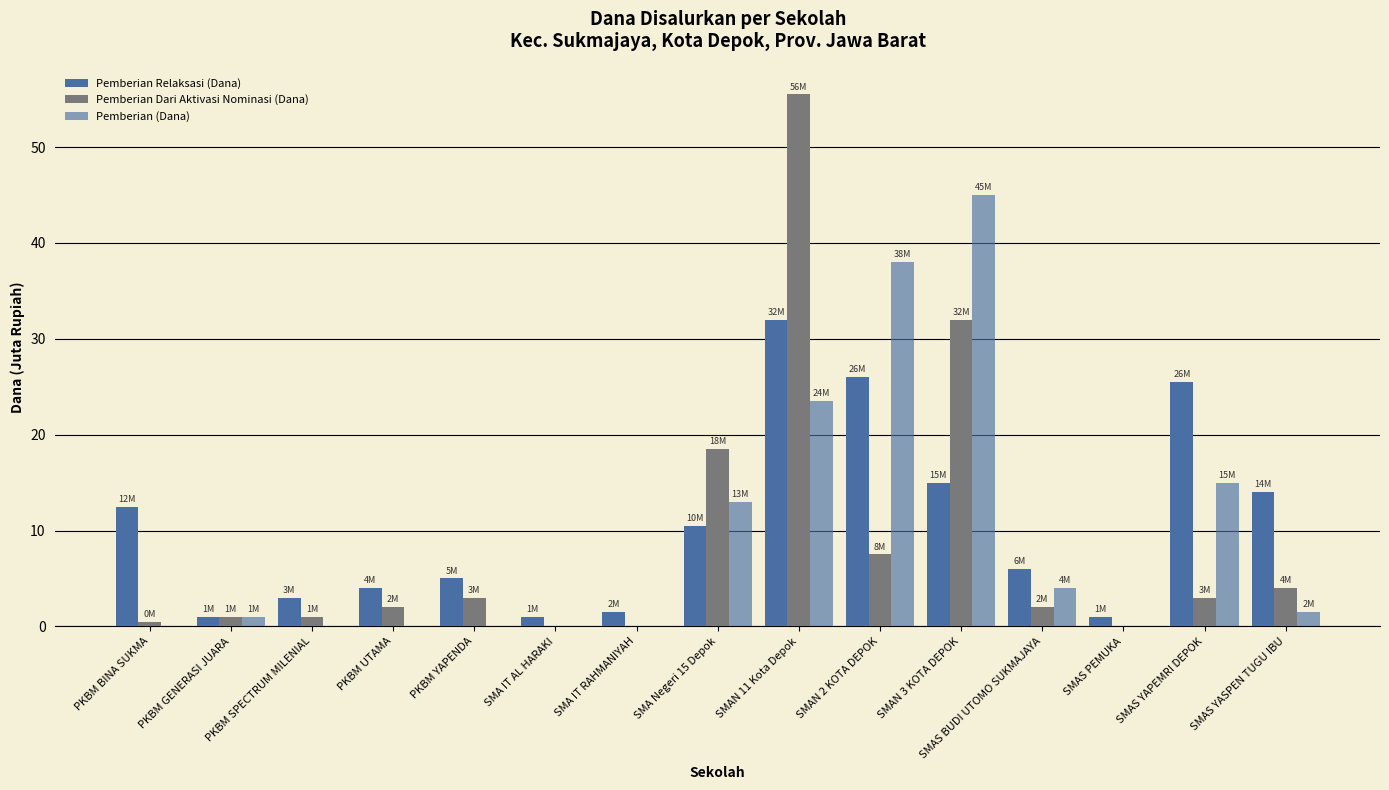

Where is Pemberian (Dana) nearest to the value 22?

SMAN 11 Kota Depok